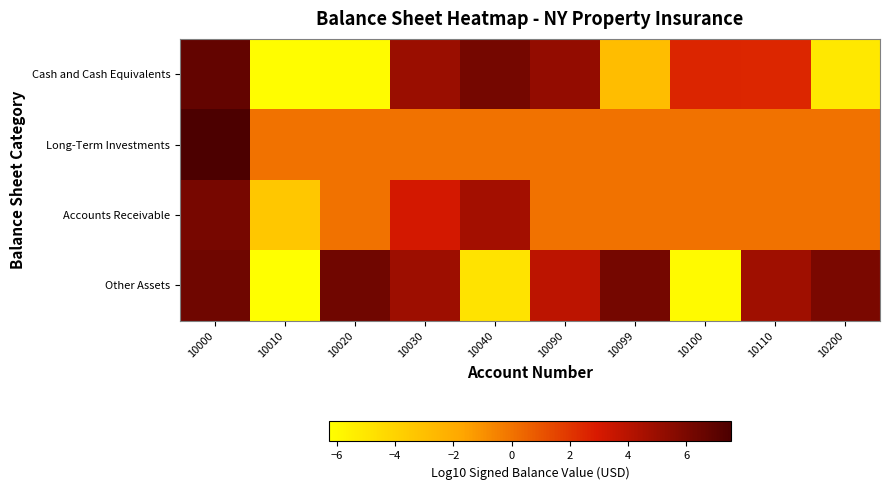

Rank the series by their maximum value, from lowest to highest.

Accounts Receivable, Other Assets, Cash and Cash Equivalents, Long-Term Investments